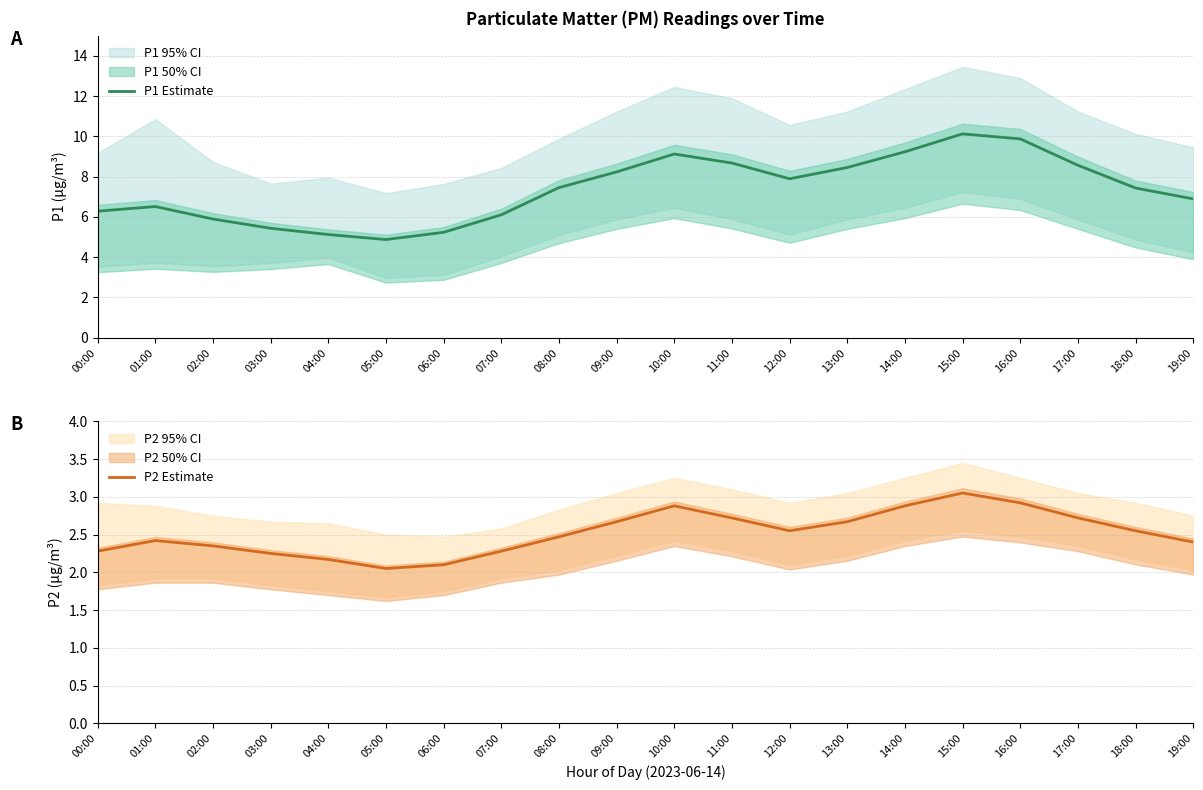

At which label is P2 Estimate closest to 2?

05:00